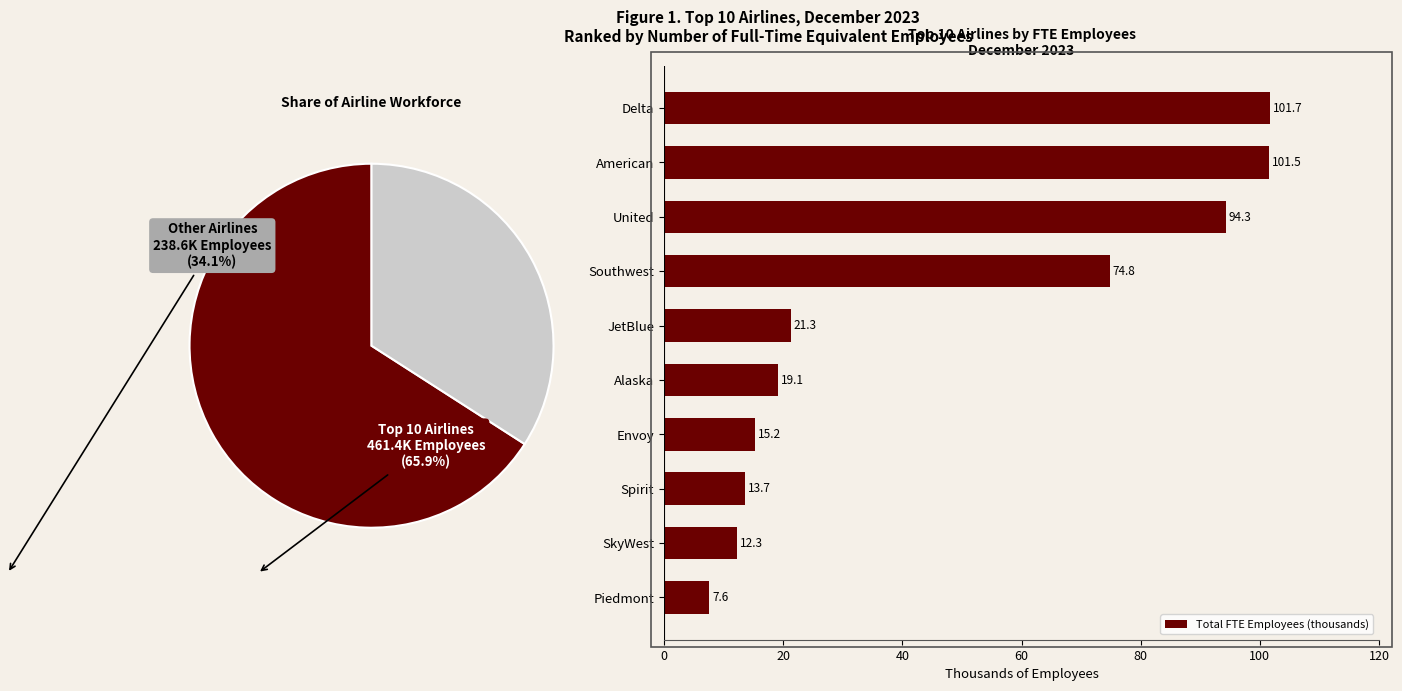

The Total FTE Employees (thousands) series shows 131.1 at Southwest. True or false?

False